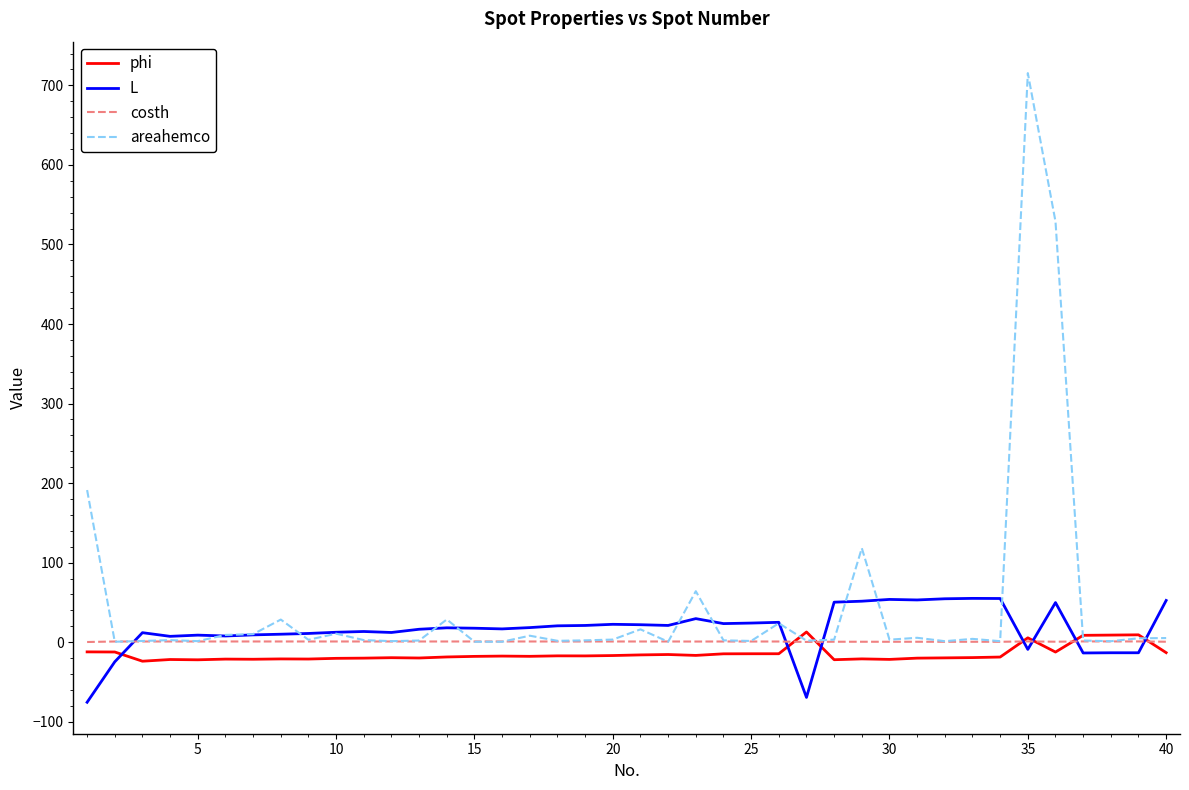

Which series has the largest range (max minus min)?

areahemco